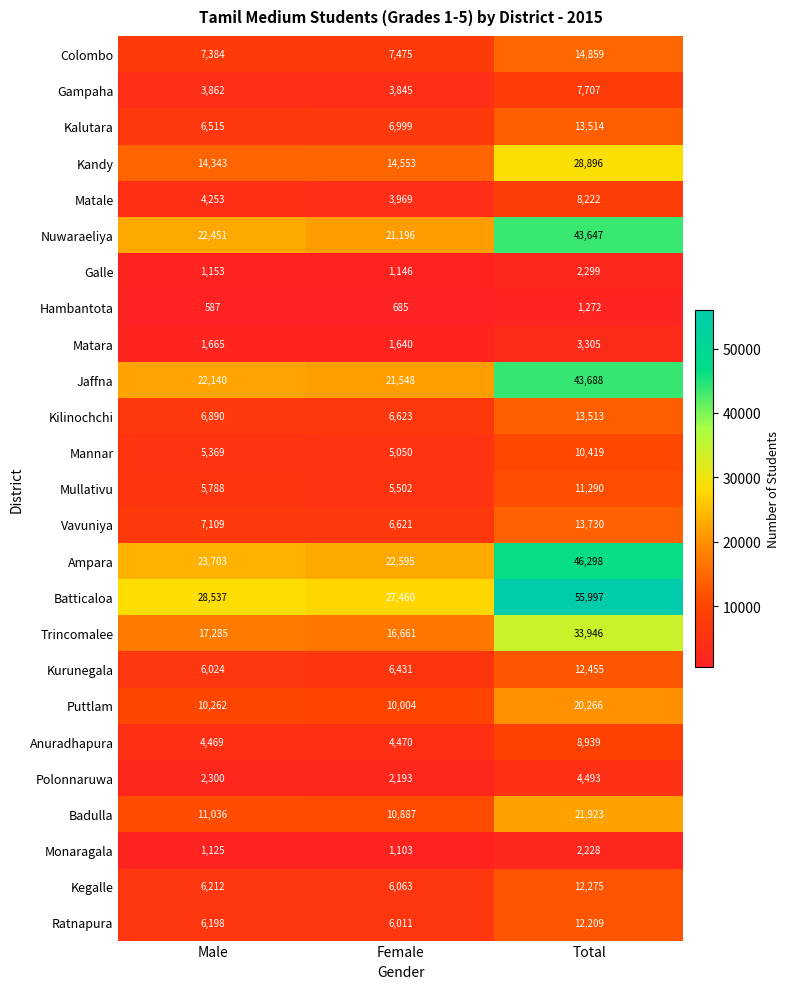

Between Male and Female, which series saw the biggest shift?

Nuwaraeliya